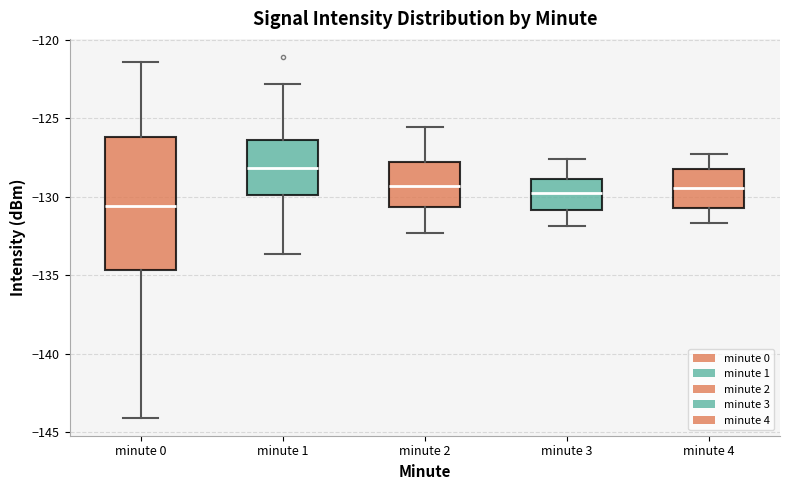

Where does the upper whisker of the box for minute 3 end on the y-axis? The values are not printed on the chart, so give them approximately, as read against the axis.

-127.5